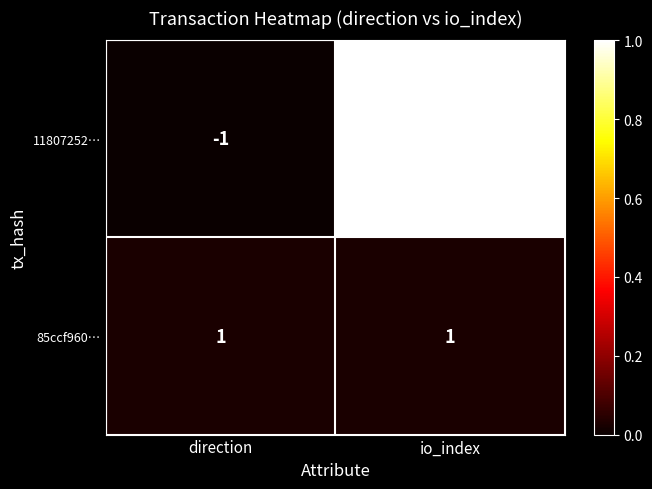

Rank the categories by 11807252… value from highest to lowest.

io_index, direction